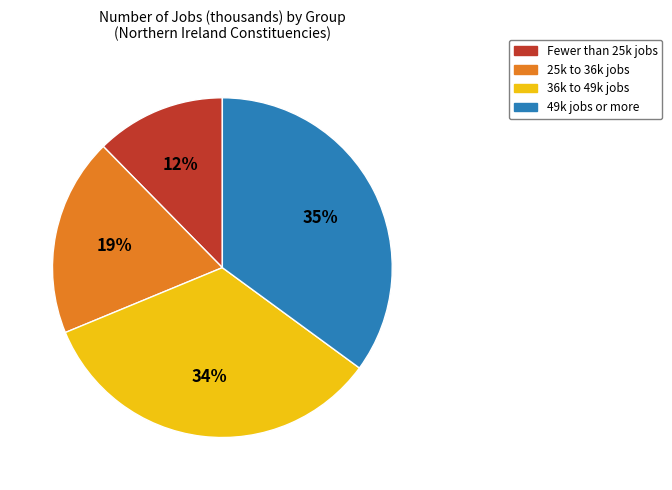

To the nearest percent, what is the average slice percentage?

25%